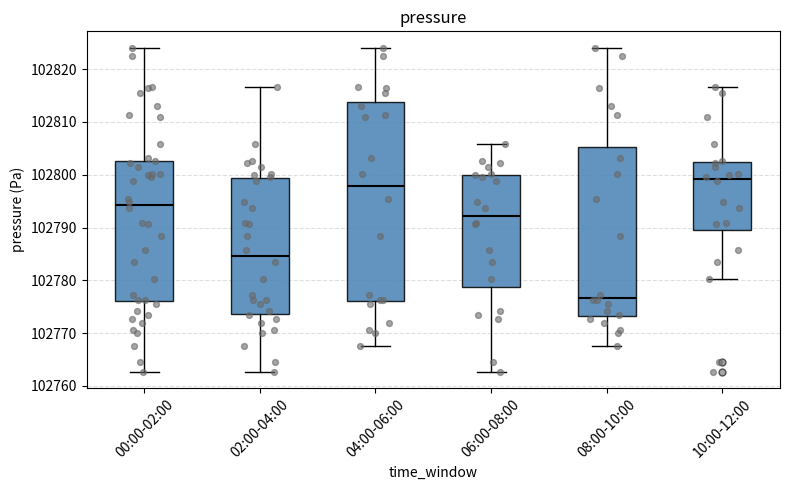

Which box is the tallest, from its lower edge to its upper edge?

04:00-06:00